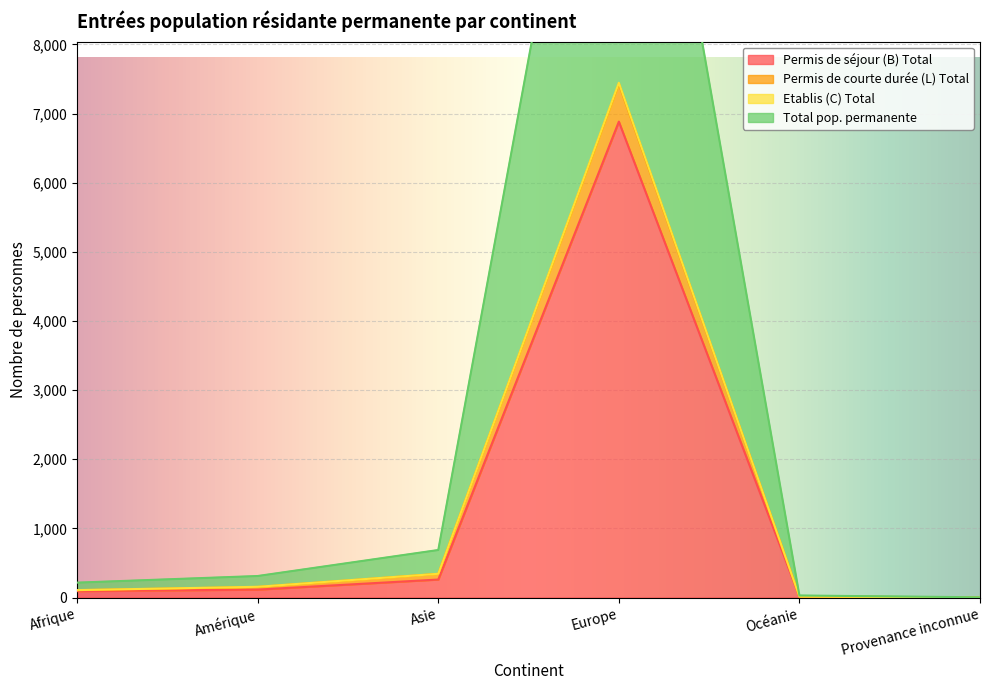

How many values in the Permis de séjour (B) Total series are below 115?

3